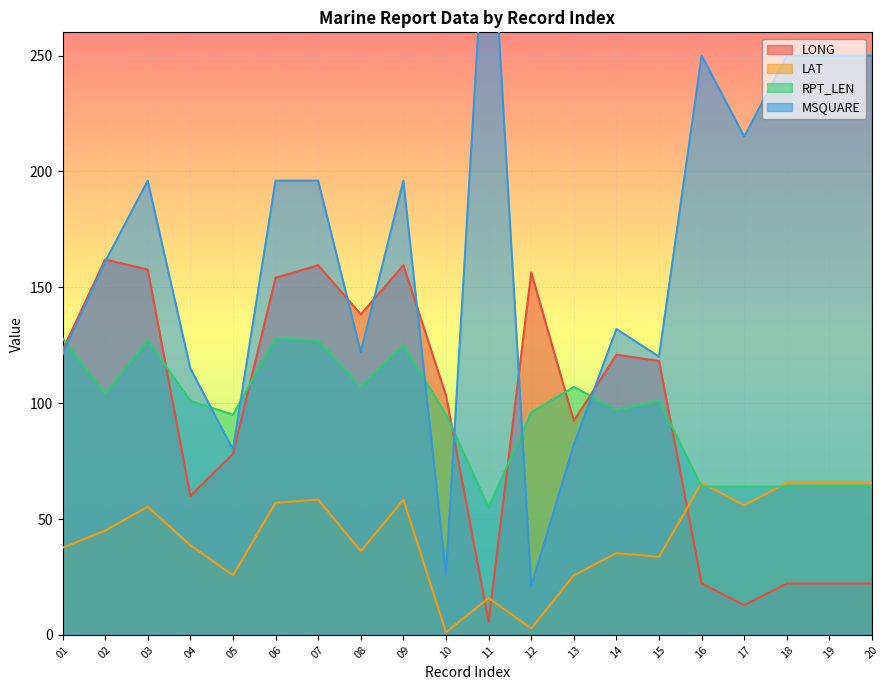

What are all the series names shown in the legend?

LONG, LAT, RPT_LEN, MSQUARE